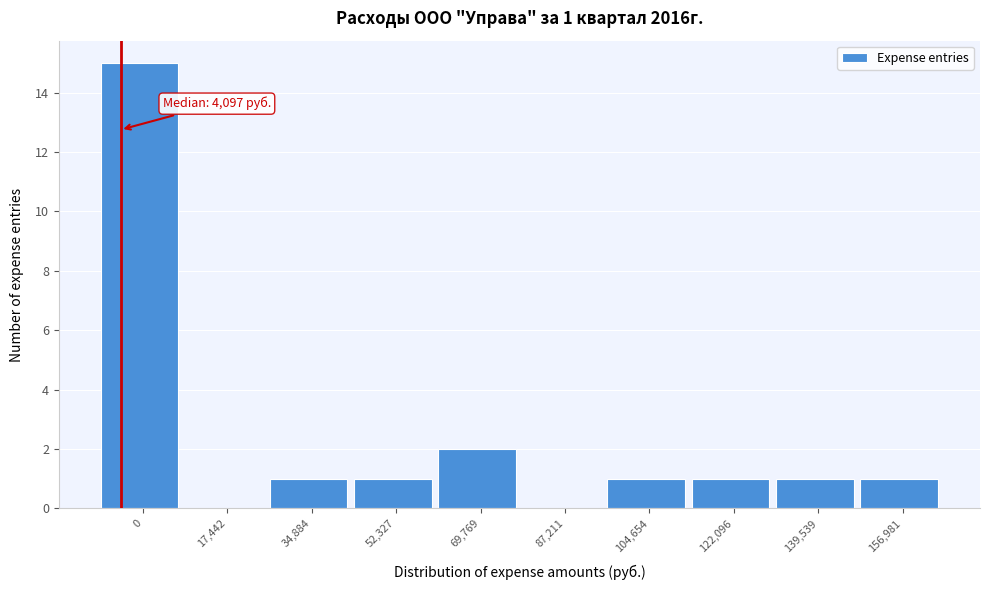

Reading left to right, what are all the values shown in this chart?

0=15	17,442=0	34,884=1	52,327=1	69,769=2	87,211=0	104,654=1	122,096=1	139,539=1	156,981=1